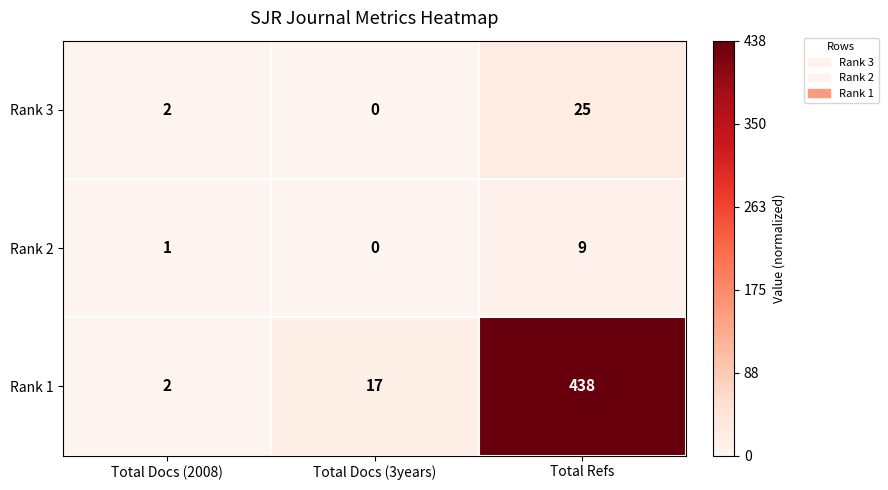

True or false: Rank 3 has a value of 25 at Total Refs.

True